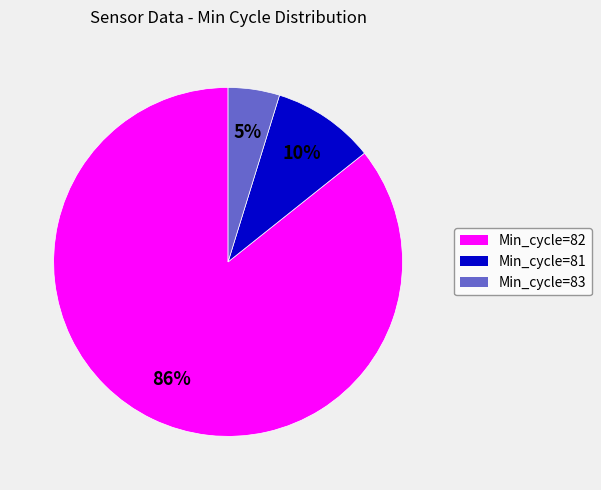

How many slices are in this pie chart?

3